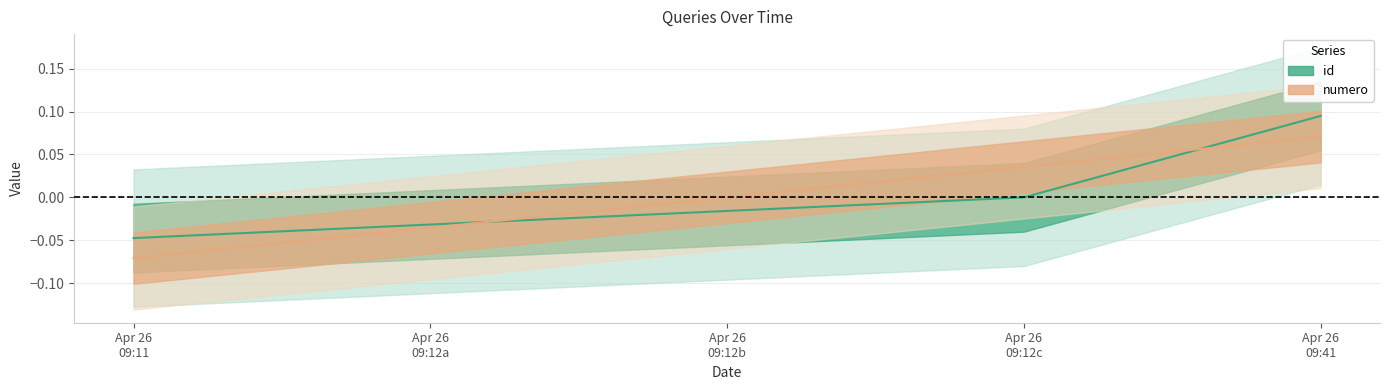

Is the value of numero at Apr 26 09:11 greater than the value of id at Apr 26 09:41?

No